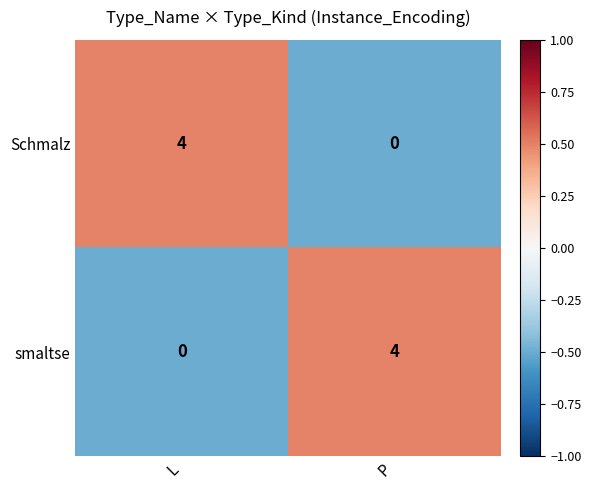

List the labels in order of Schmalz value, largest first.

L, P